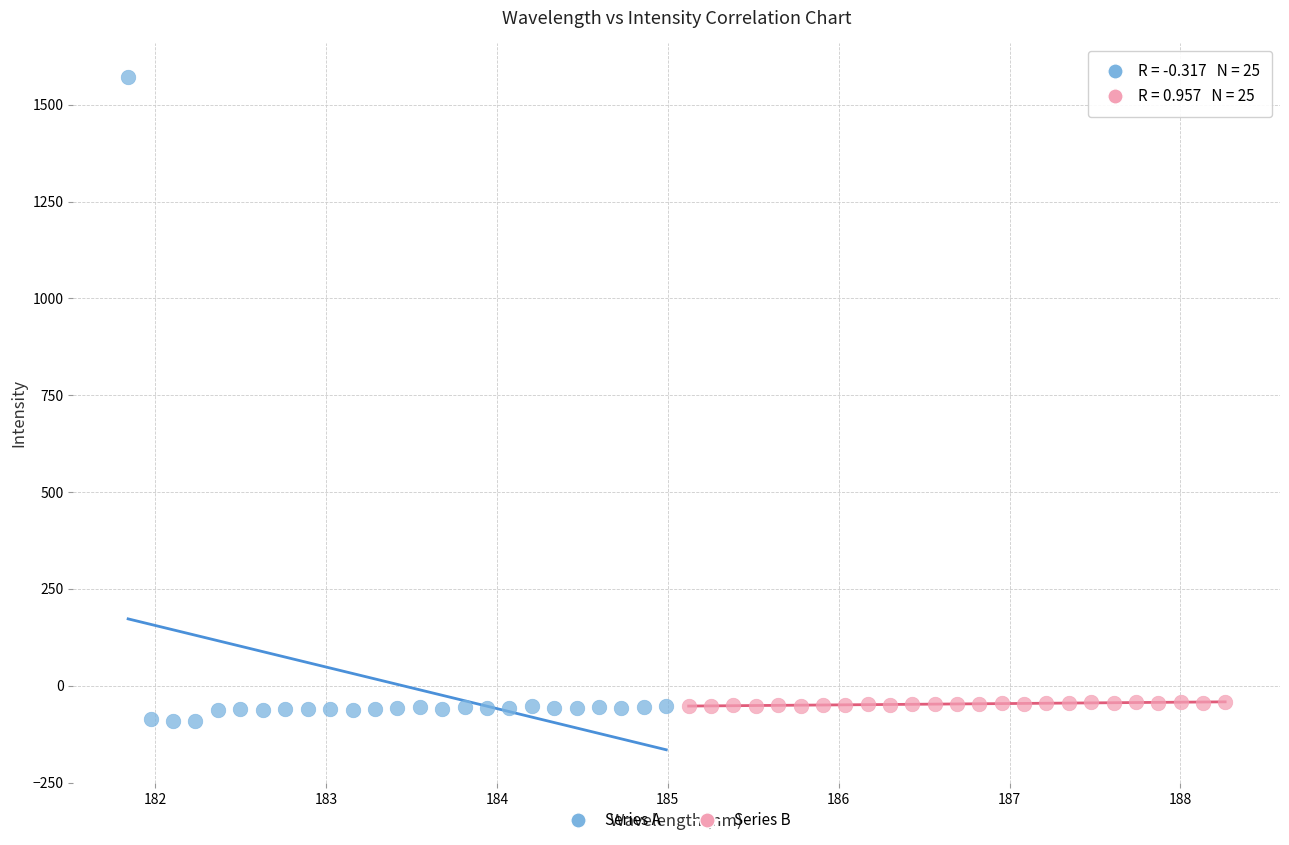

Which series reaches the maximum Y coordinate?

Series A